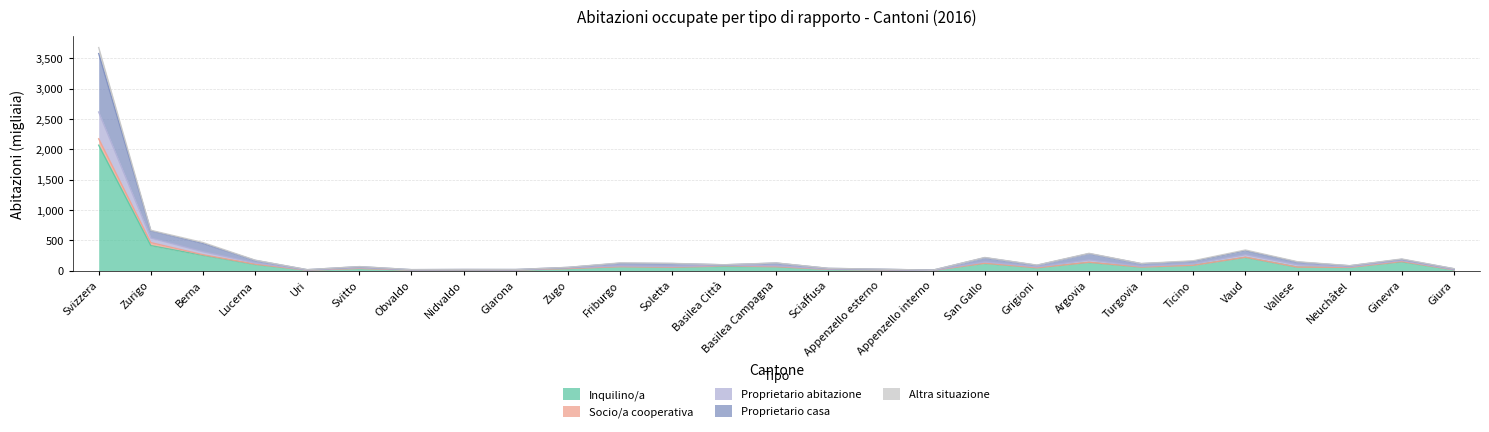

At how many categories does at least one series exceed 3327?

1